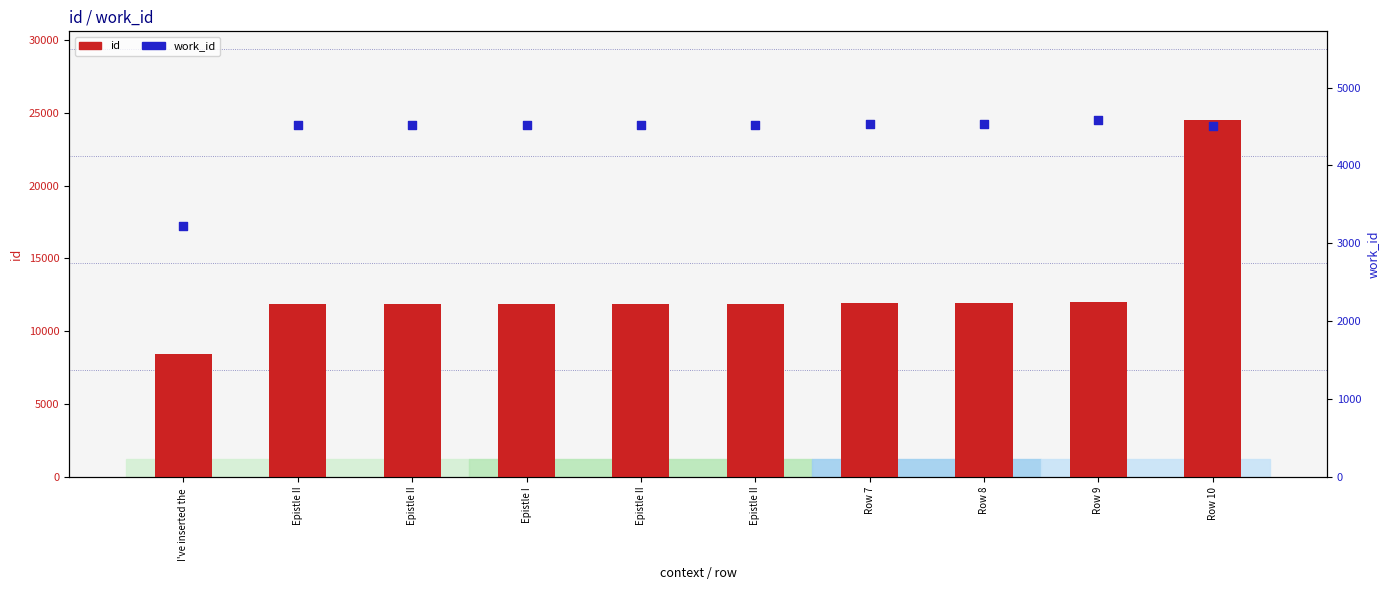

Which series has the largest total across all categories?

id